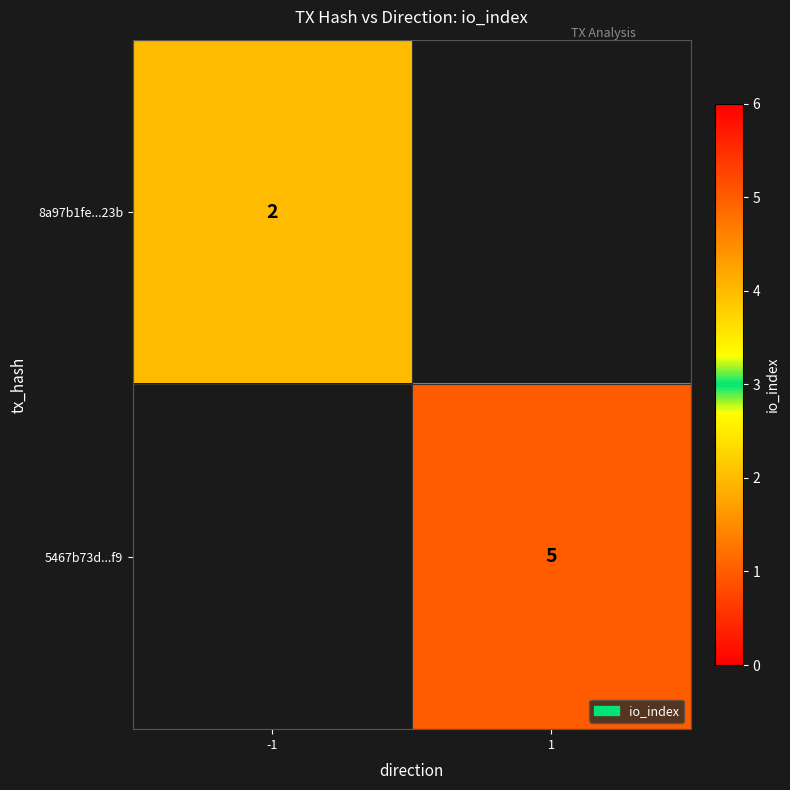

True or false: 5467b73d...f9 has a value of 2 at 1.

False